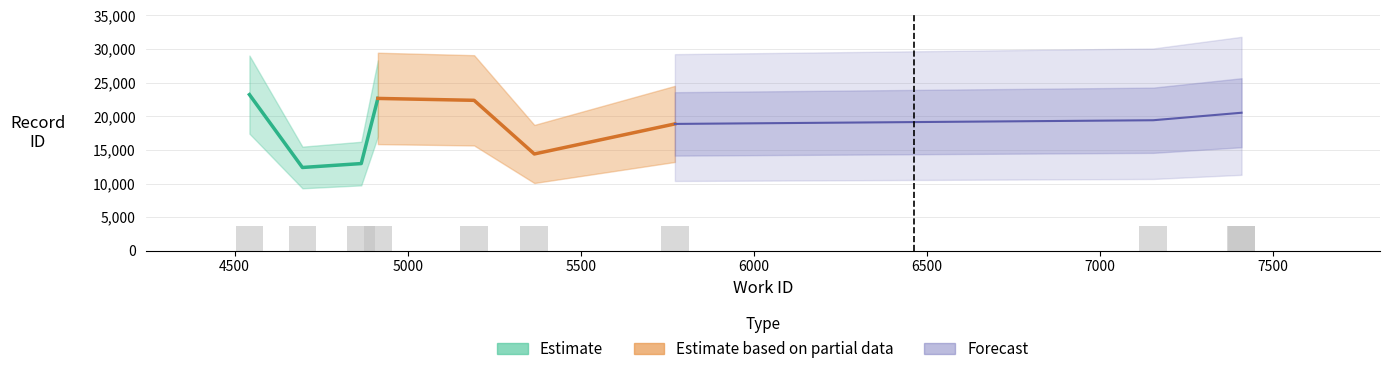

Which label corresponds to the largest value in the chart?

4543